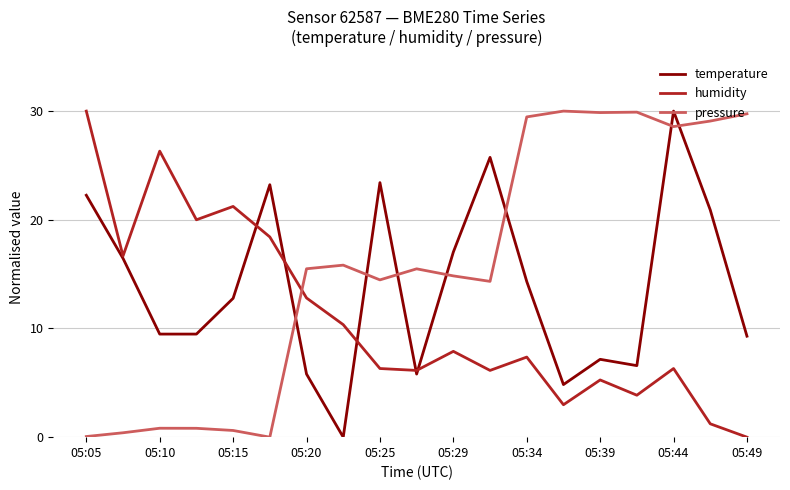

What is the greatest value displayed?

30.0